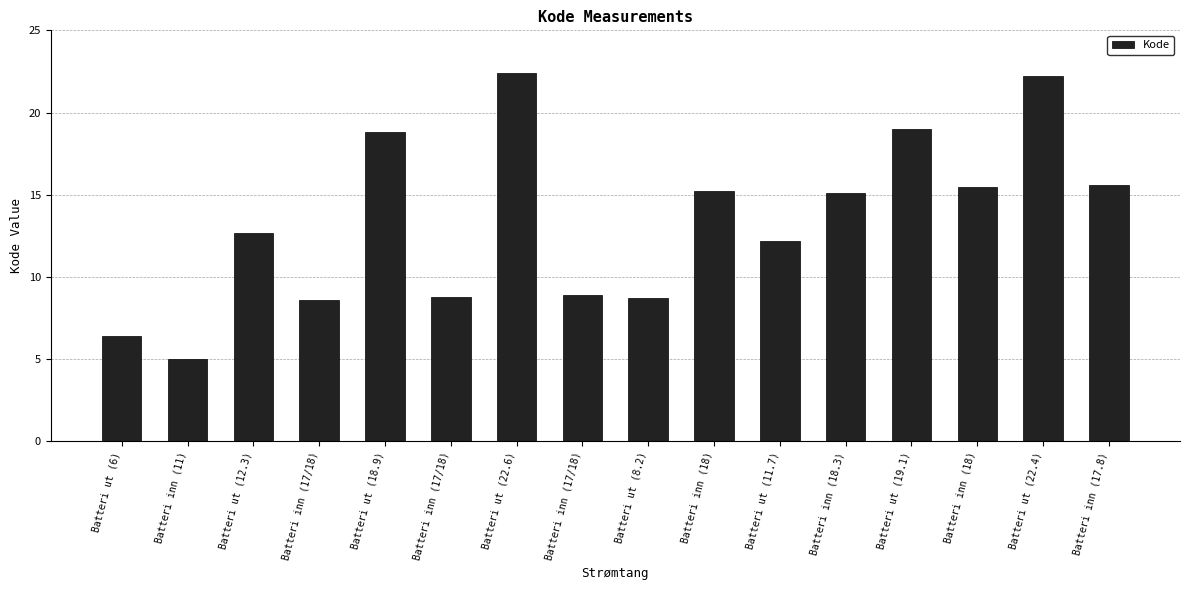

What is the change in value from Batteri ut (6) to Batteri ut (18.9)?

+12.4